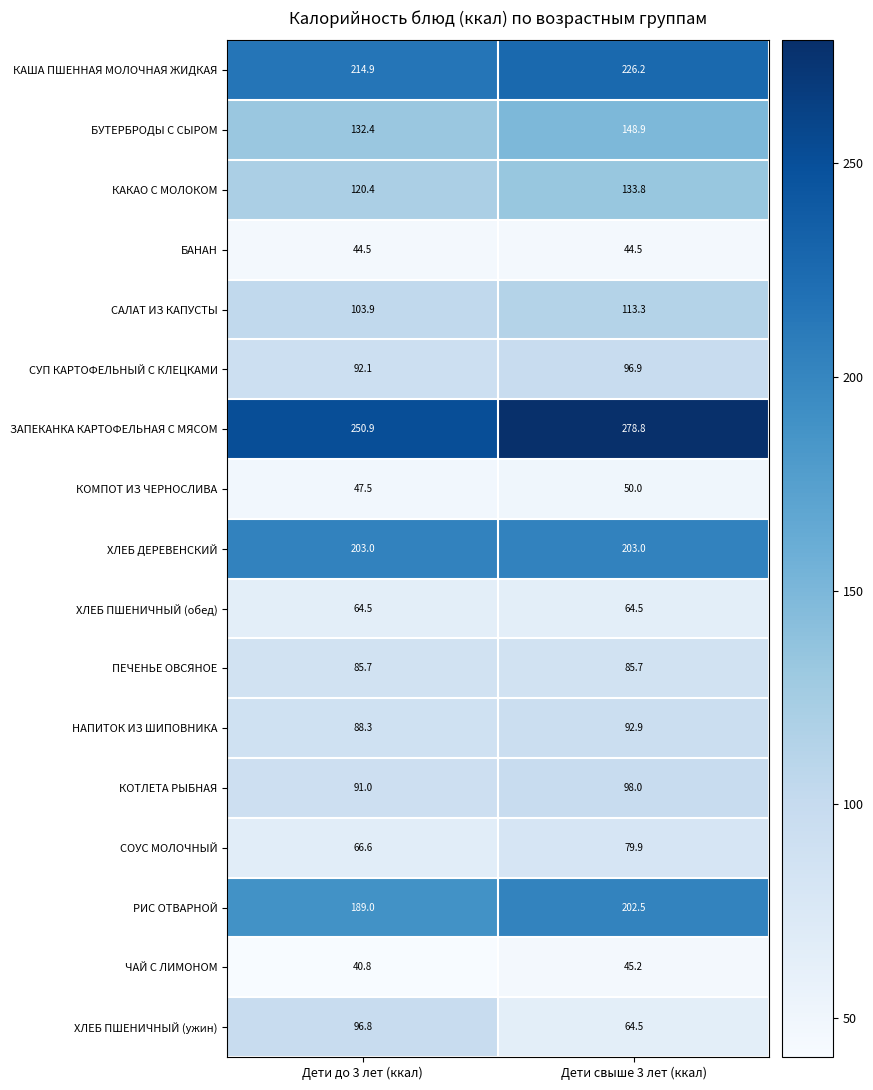

Between Дети до 3 лет (ккал) and Дети свыше 3 лет (ккал), which series saw the biggest shift?

ХЛЕБ ПШЕНИЧНЫЙ (ужин)